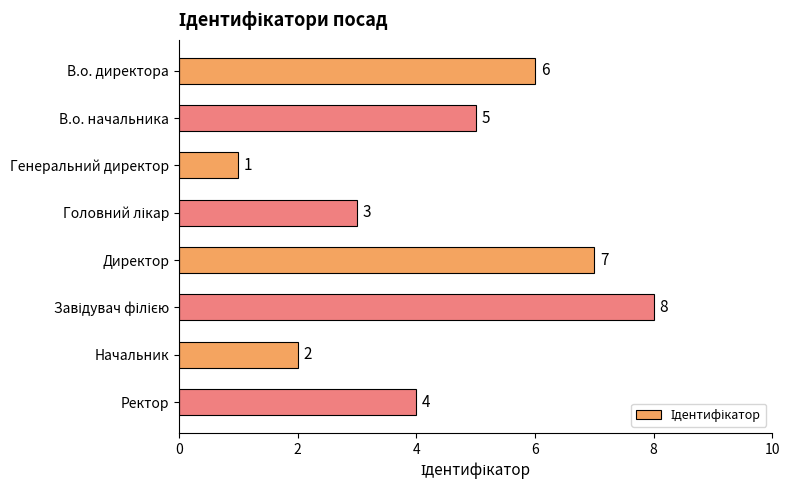

Where is the data nearest to the value 4?

Ректор